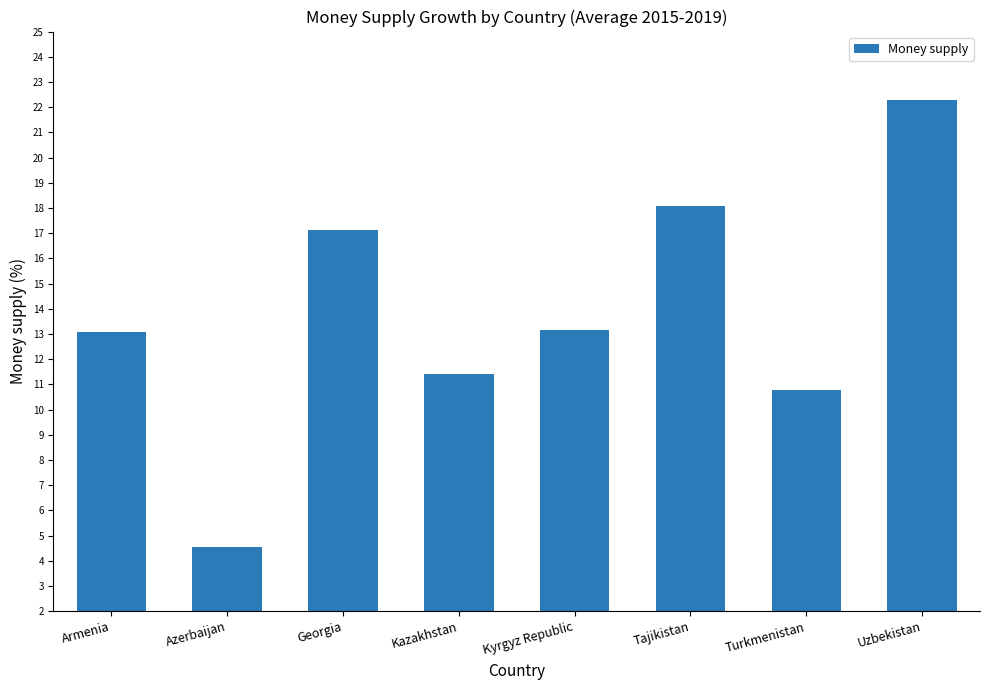

Are the bars grouped side by side (vs. stacked)?

No